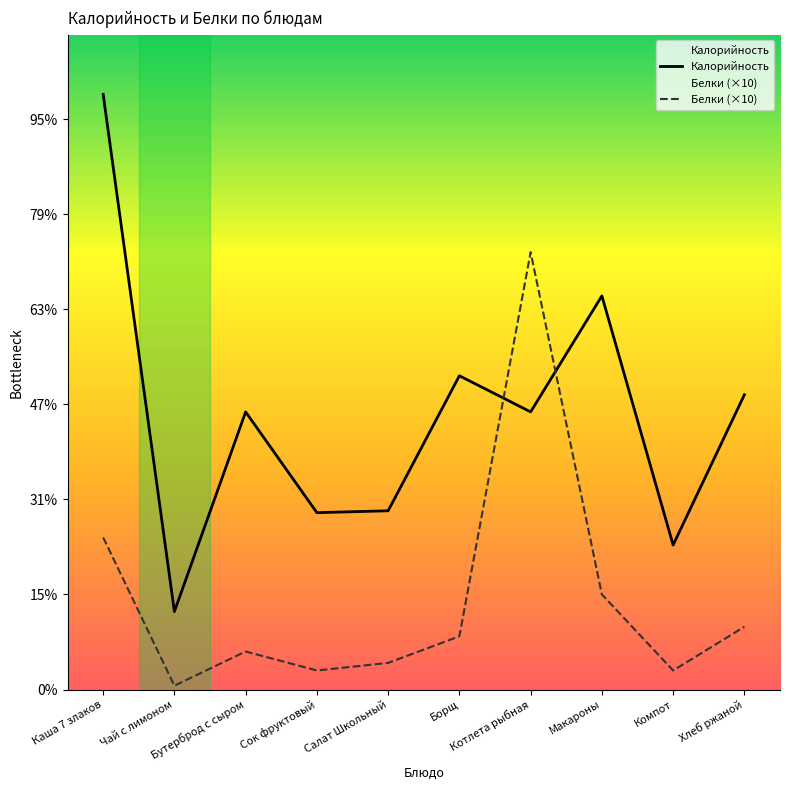

List the series in order of their overall mean, highest first.

Калорийность, Белки (×10)